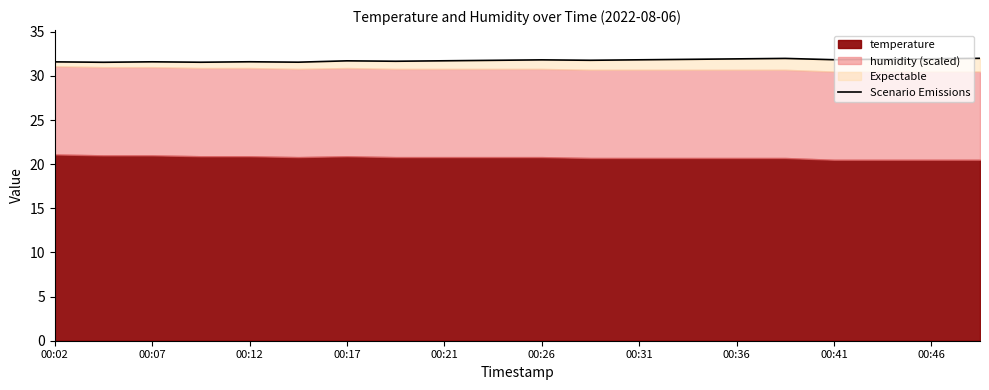

How many points are higher than both their immediate neighbors (excluding endpoints)?

5